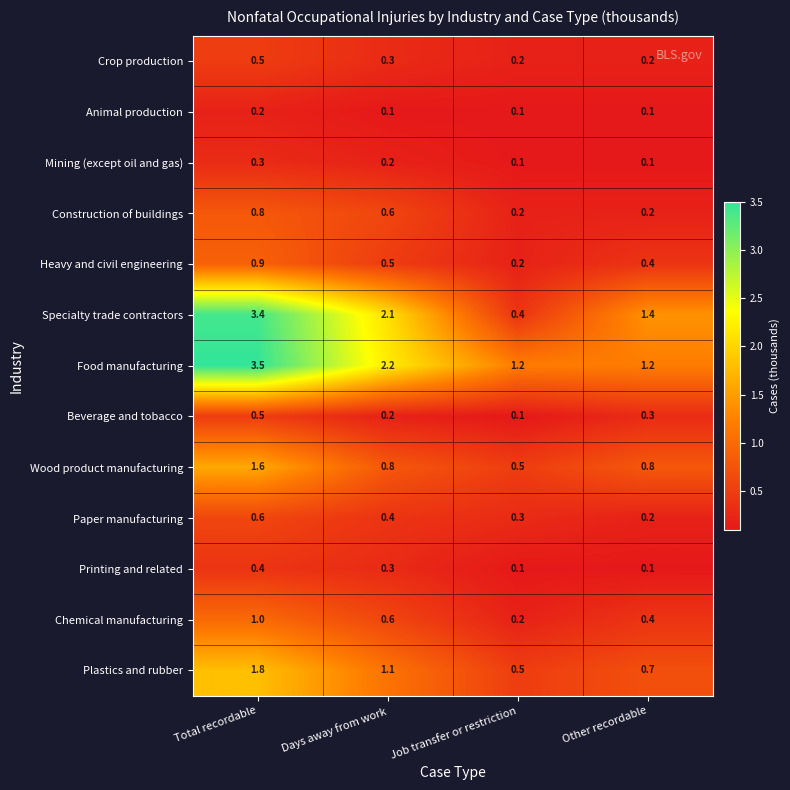

Which series has the largest range (max minus min)?

Specialty trade contractors